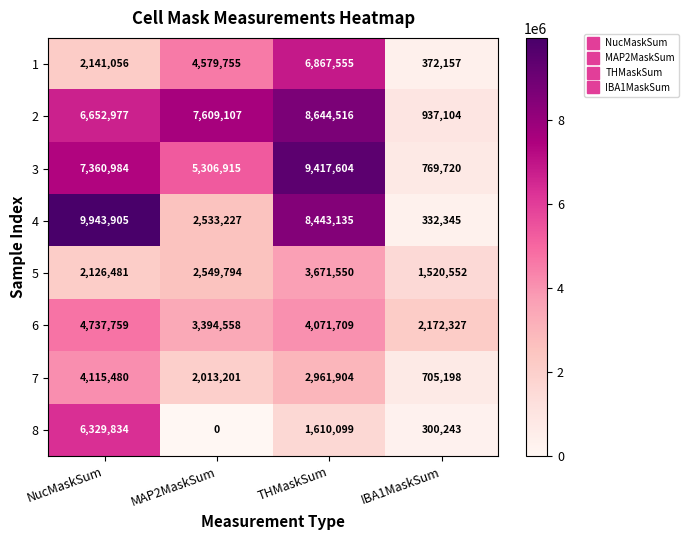

Is it true that 3 equals 16014722 at THMaskSum?

False